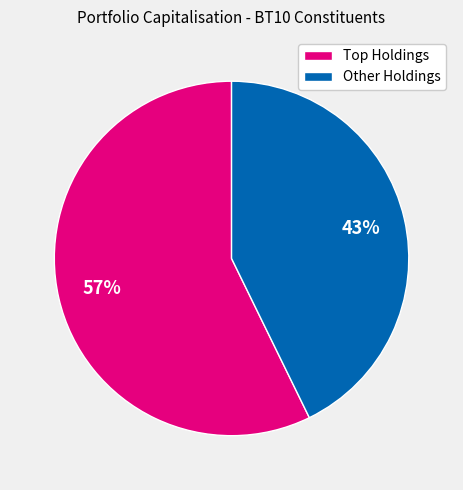

The Other Holdings slice represents 43% of the pie. True or false?

True